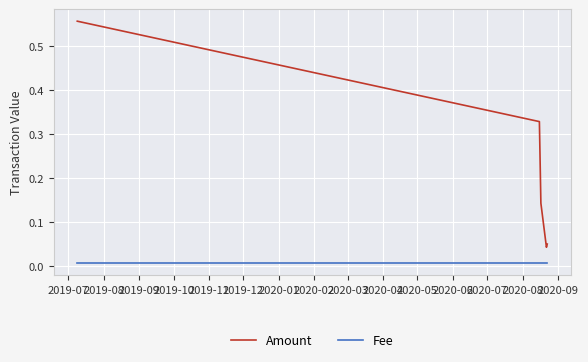

Which series has the largest range (max minus min)?

Amount